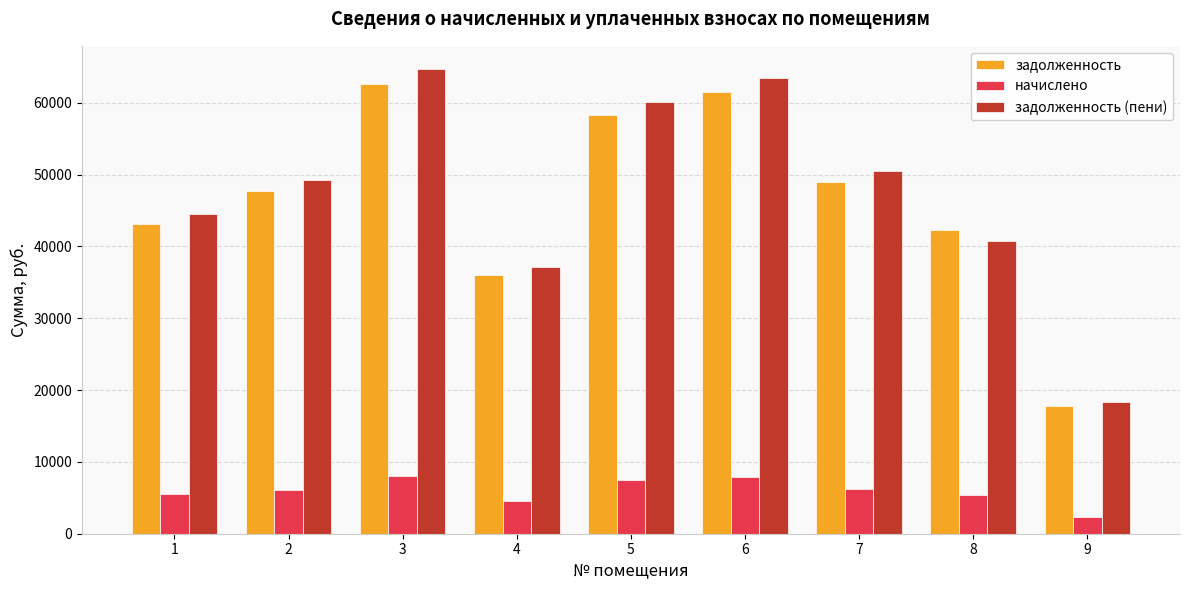

Which series has the widest spread of values?

задолженность (пени)